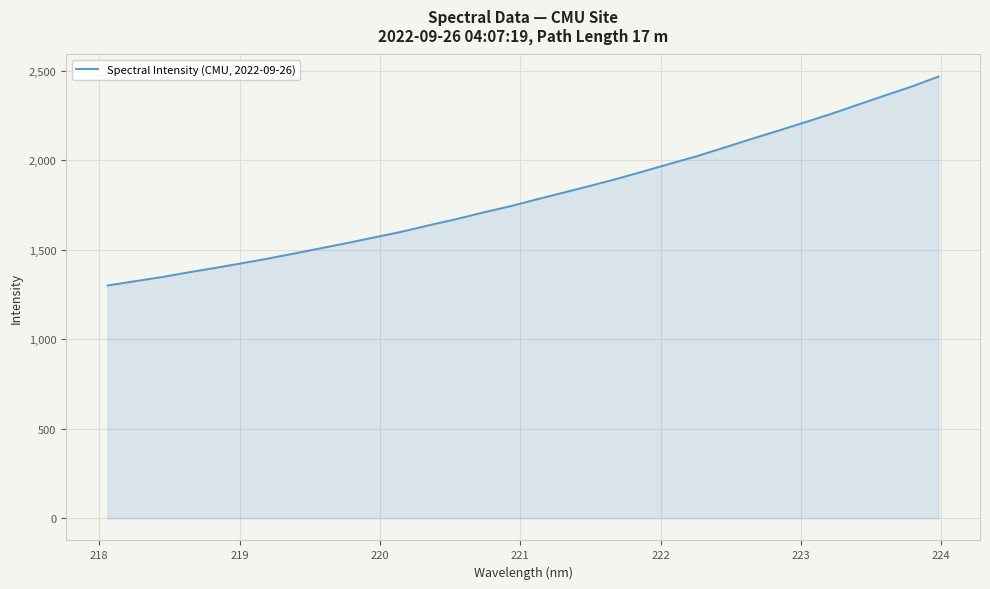

What is the maximum value shown in the chart?

2468.6